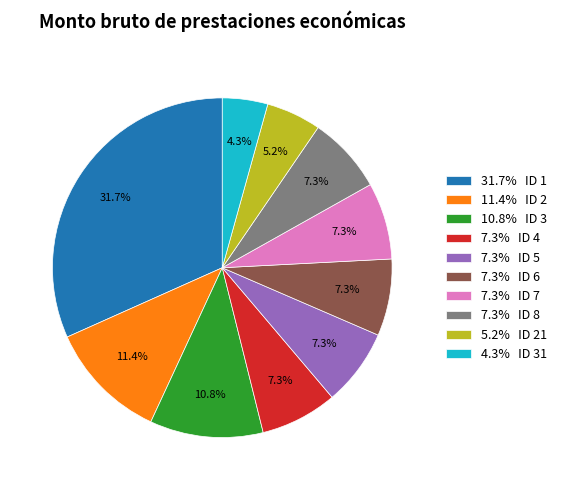

Which slice is the largest?

31.7% ID 1